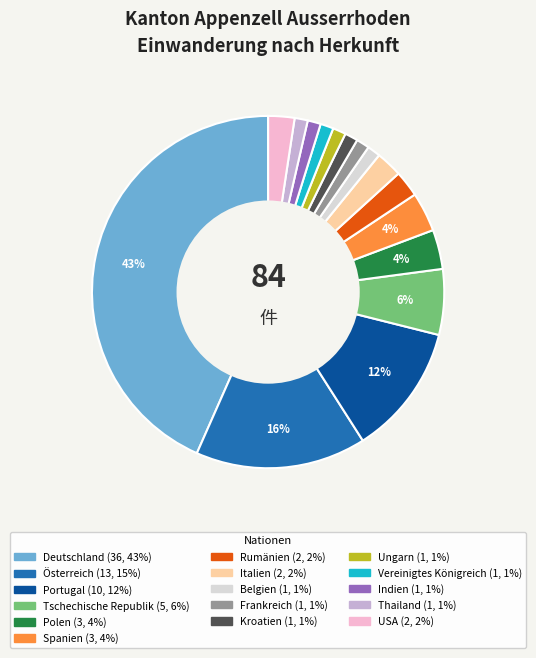

Which slice is the largest?

Deutschland